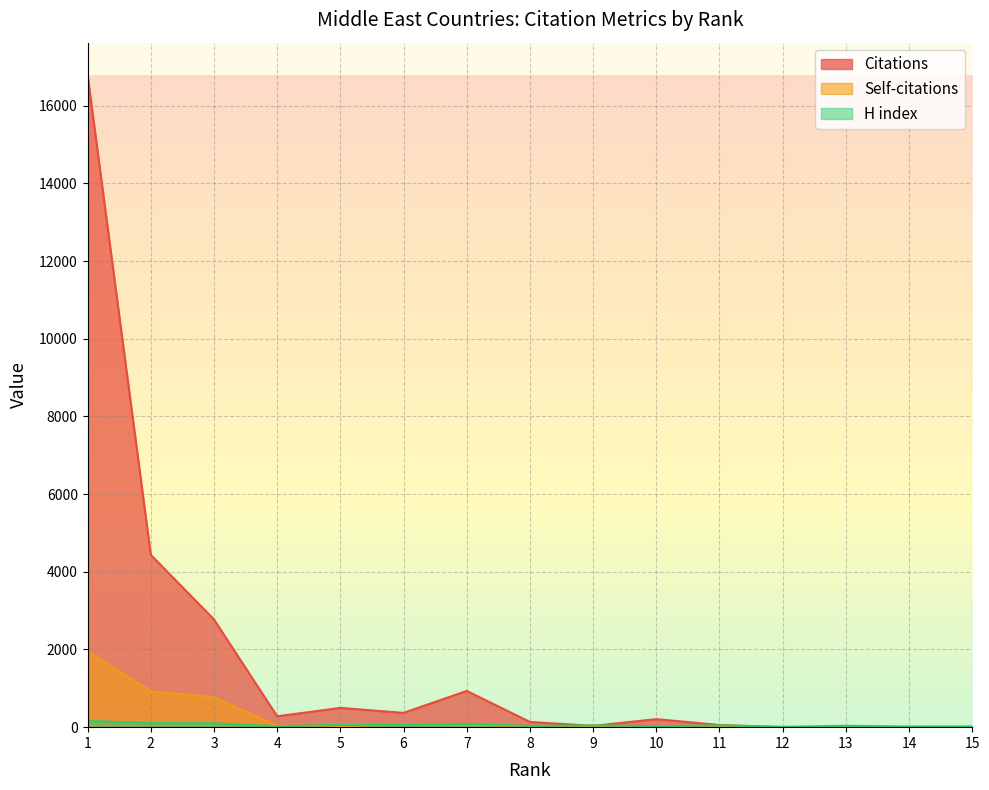

Between 6 and 4, which is larger?

6